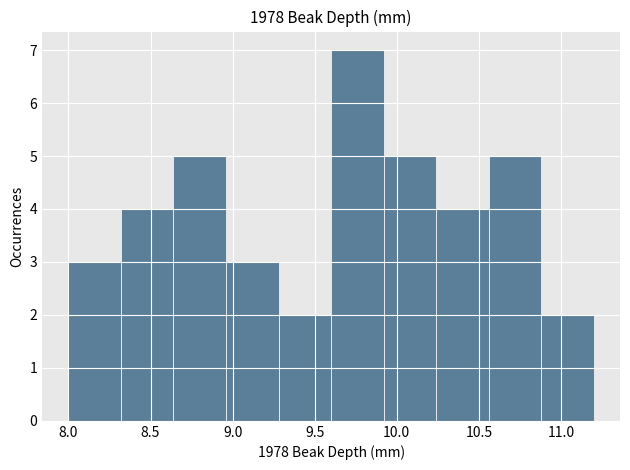

Which range on the x-axis has the tallest bar?

9.60 to 9.92